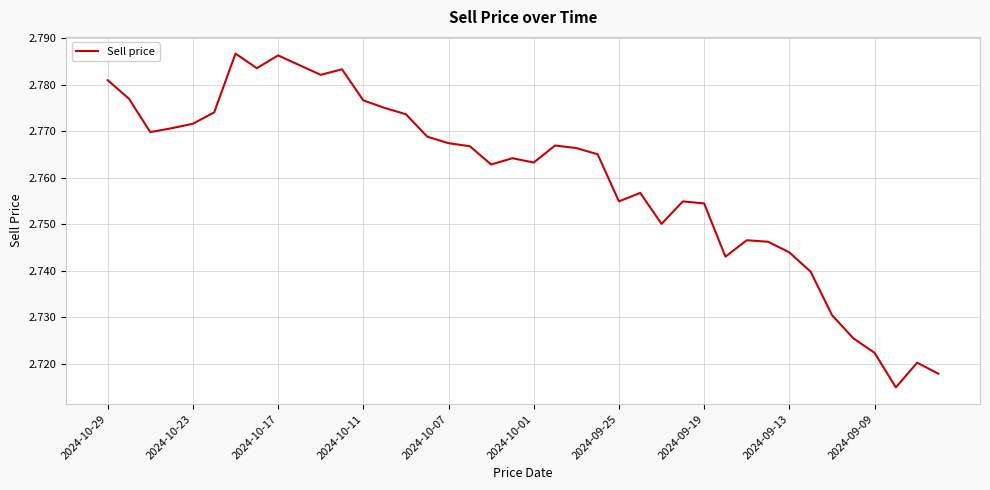

How many lines are shown in the chart?

1